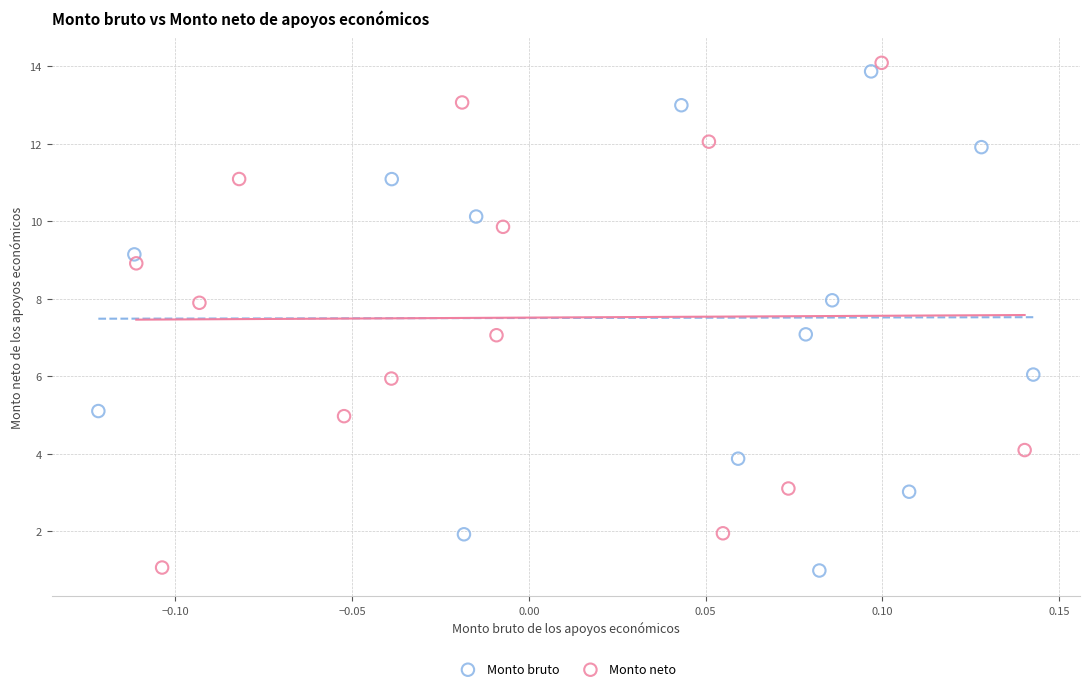

Which series has the largest Y range (max minus min)?

Monto neto